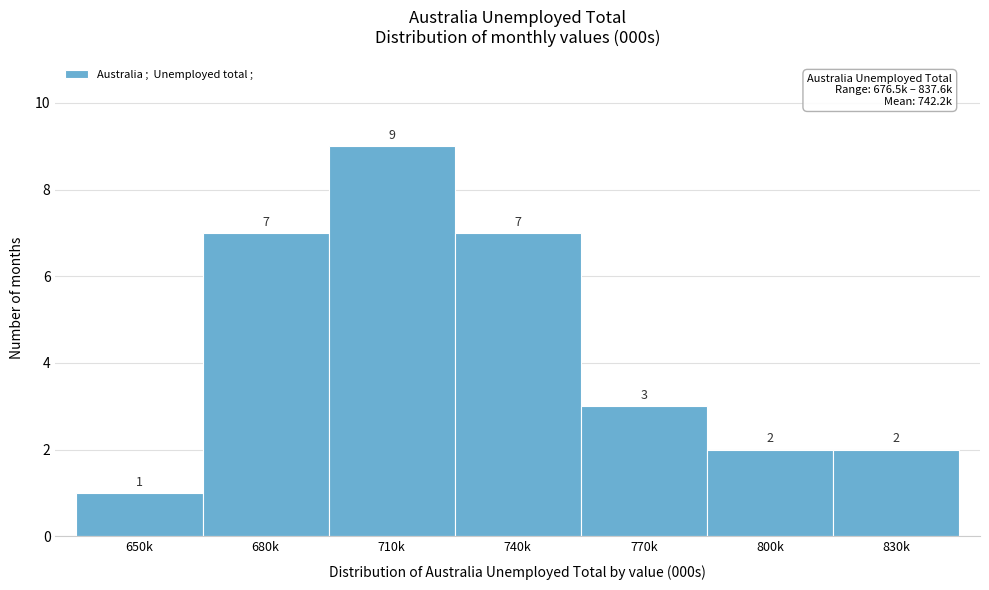

Reading left to right, what are all the values shown in this chart?

1	7	9	7	3	2	2